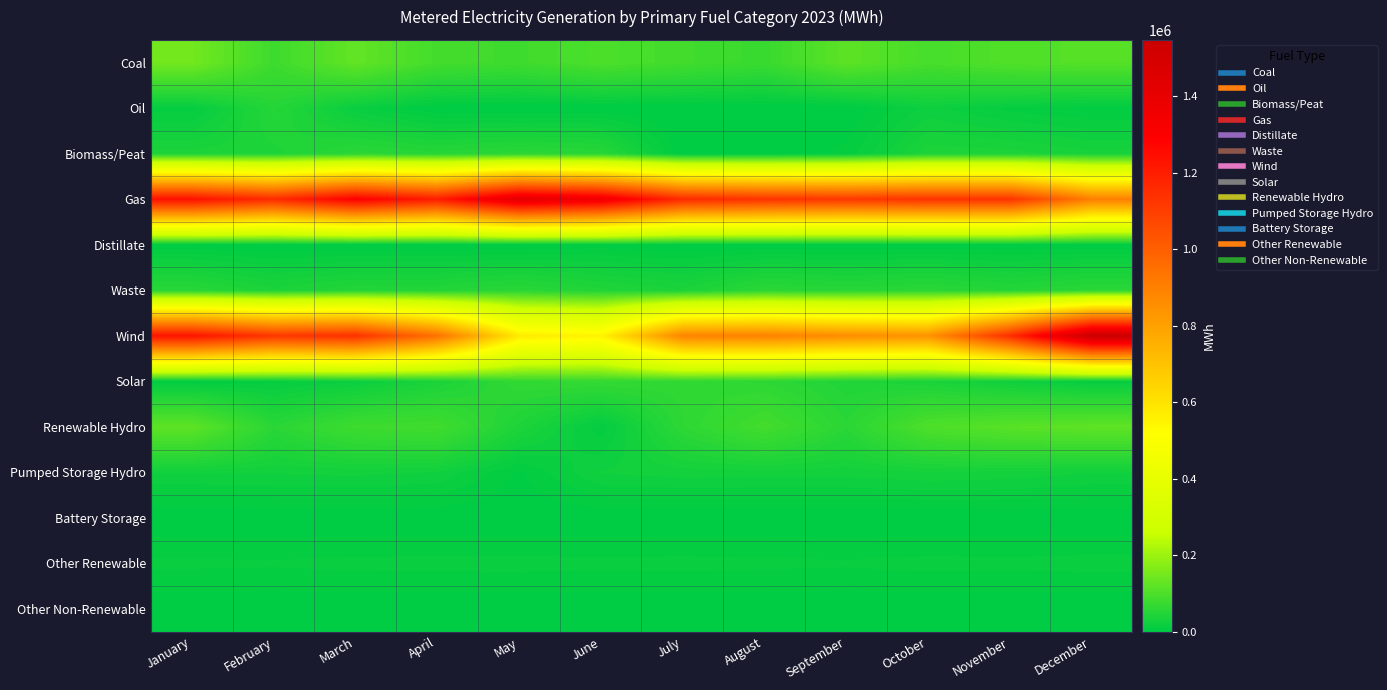

Reading left to right, what are all the values shown in this chart?

Coal: January=147131	February=81292	March=125702	April=88624	May=82746	June=99594	July=86099	August=75747	September=119761	October=93273	November=105822	December=110699
Oil: January=9262	February=49830	March=14811	April=0	May=0	June=0	July=0	August=0	September=0	October=20042	November=9938	December=4735
Biomass/Peat: January=38933	February=40168	March=56797	April=50998	May=57294	June=53840	July=0	August=0	September=8162	October=40057	November=39001	December=32243
Gas: January=1237899	February=1154667	March=1293720	April=1201111	May=1421462	June=1358163	July=1158528	August=1134077	September=1119448	October=1132290	November=1132552	December=903480
Distillate: January=1290	February=435	March=797	April=635	May=119	June=3091	July=160	August=467	September=282	October=570	November=881	December=403
Waste: January=53347	February=38170	March=47352	April=46855	May=55514	June=43810	July=37067	August=56847	September=52547	October=56588	November=48877	December=56534
Wind: January=1226819	February=1121321	March=1139129	April=944095	May=579223	June=552350	July=887836	August=895663	September=859628	October=844081	November=1147793	December=1547436
Solar: January=4140	February=10150	March=17171	April=36344	May=65690	June=68120	July=63630	August=59179	September=44701	October=36656	November=22584	December=10798
Renewable Hydro: January=120910	February=54962	March=81583	April=85664	May=40225	June=7704	July=59908	August=89005	September=55325	October=101217	November=114791	December=121933
Pumped Storage Hydro: January=24457	February=25206	March=26155	April=23635	May=4847	June=24877	July=27233	August=26585	September=26793	October=29433	November=28192	December=24192
Battery Storage: January=312	February=335	March=583	April=634	May=544	June=471	July=552	August=896	September=315	October=494	November=1035	December=1043
Other Renewable: January=13476	February=13052	March=13944	April=14359	May=14462	June=13875	July=14248	August=13637	September=13046	October=14302	November=13860	December=14573
Other Non-Renewable: January=1281	February=1157	March=1274	April=1153	May=1217	June=1244	July=1260	August=1230	September=1158	October=1170	November=1083	December=1197